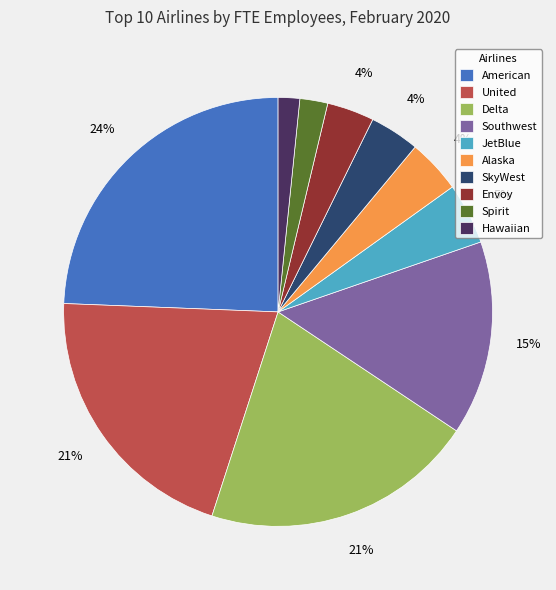

True or false: Southwest accounts for 1% of the total.

False